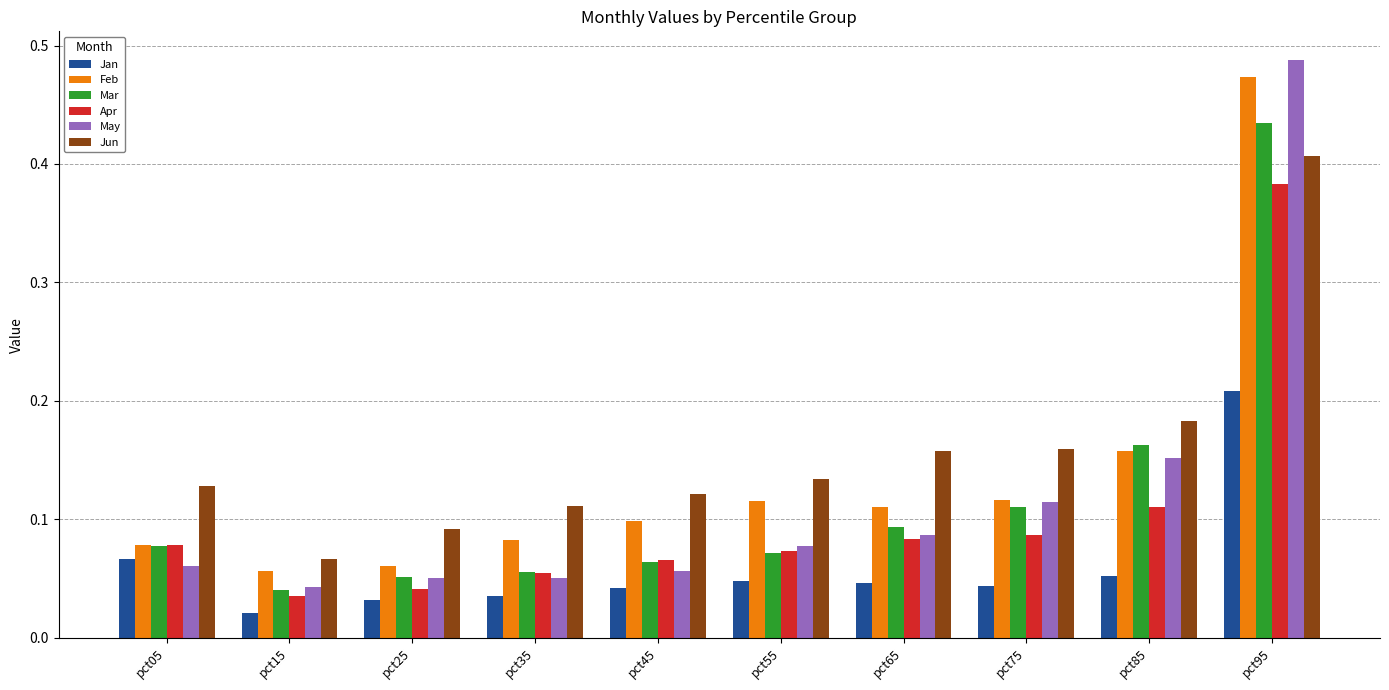

At which label does Mar reach its minimum?

pct15